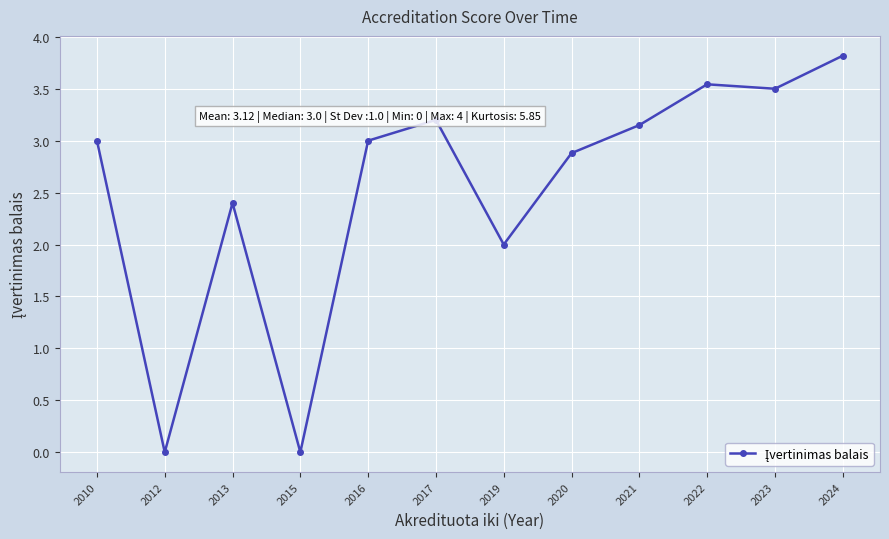

How many lines are shown in the chart?

1